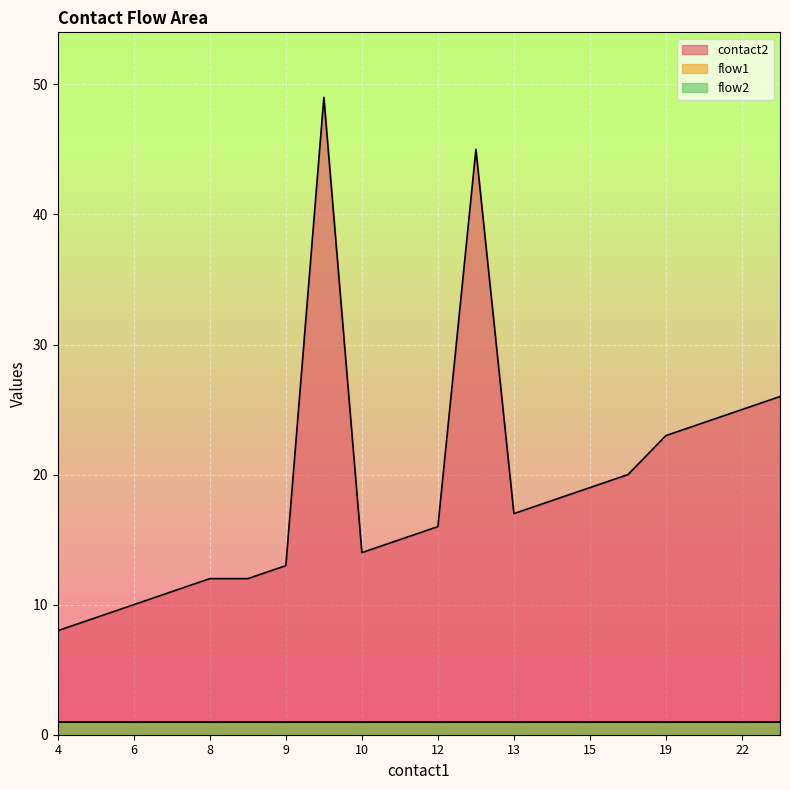

Reading left to right, list all the values displayed in this chart.

contact2: 4=8	5=9	6=10	7=11	8=12	9=12	9=13	9=49	10=14	11=15	12=16	12=45	13=17	14=18	15=19	17=20	19=23	20=24	22=25	22=26
flow1: 4=1	5=1	6=1	7=1	8=1	9=1	9=1	9=1	10=1	11=1	12=1	12=1	13=1	14=1	15=1	17=1	19=1	20=1	22=1	22=1
flow2: 4=1	5=1	6=1	7=1	8=1	9=1	9=1	9=1	10=1	11=1	12=1	12=1	13=1	14=1	15=1	17=1	19=1	20=1	22=1	22=1